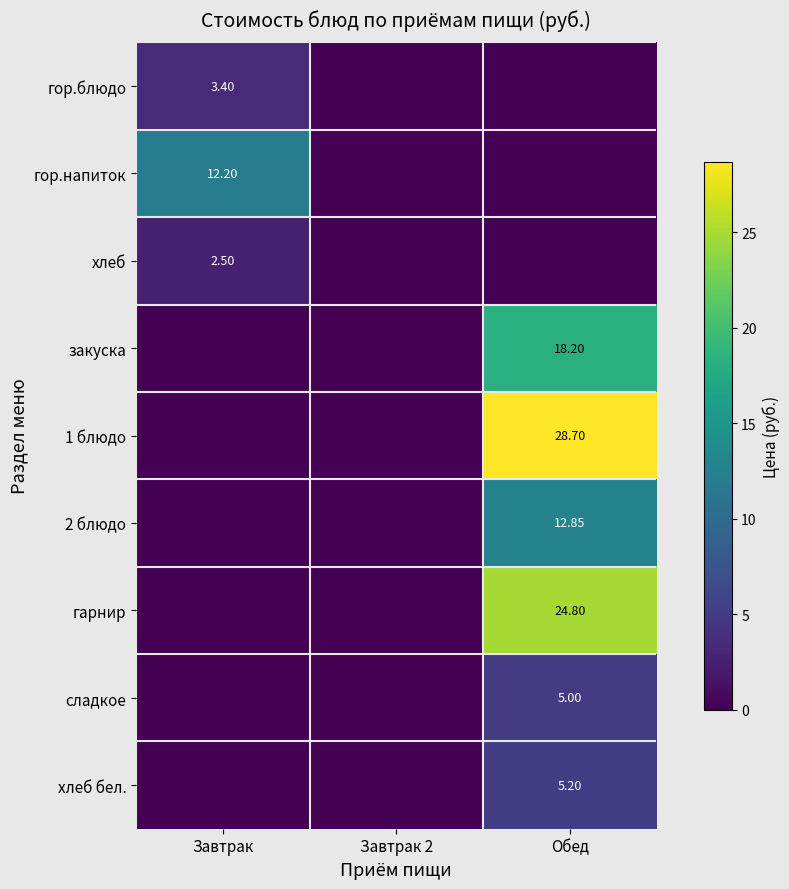

Which series has the largest total across all categories?

1 блюдо